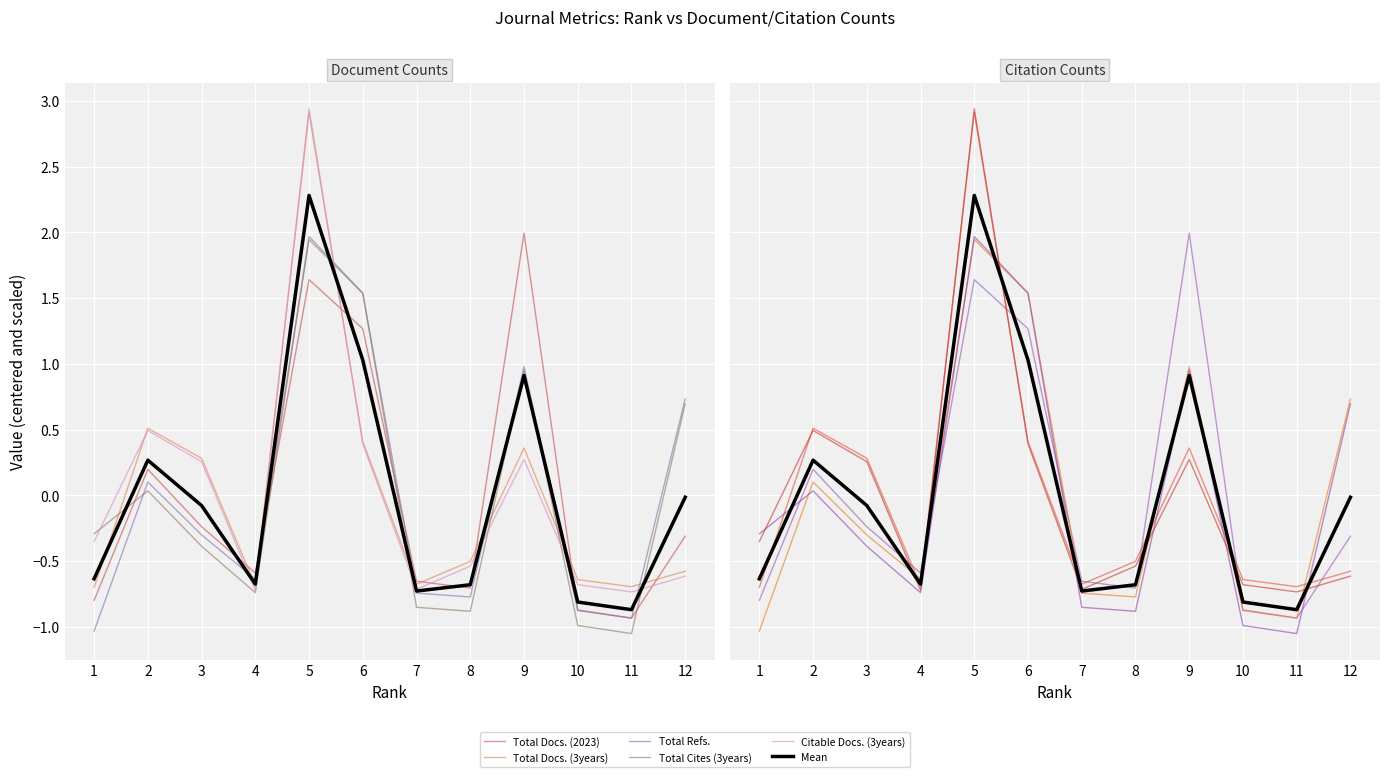

How many data points does each series have?

12